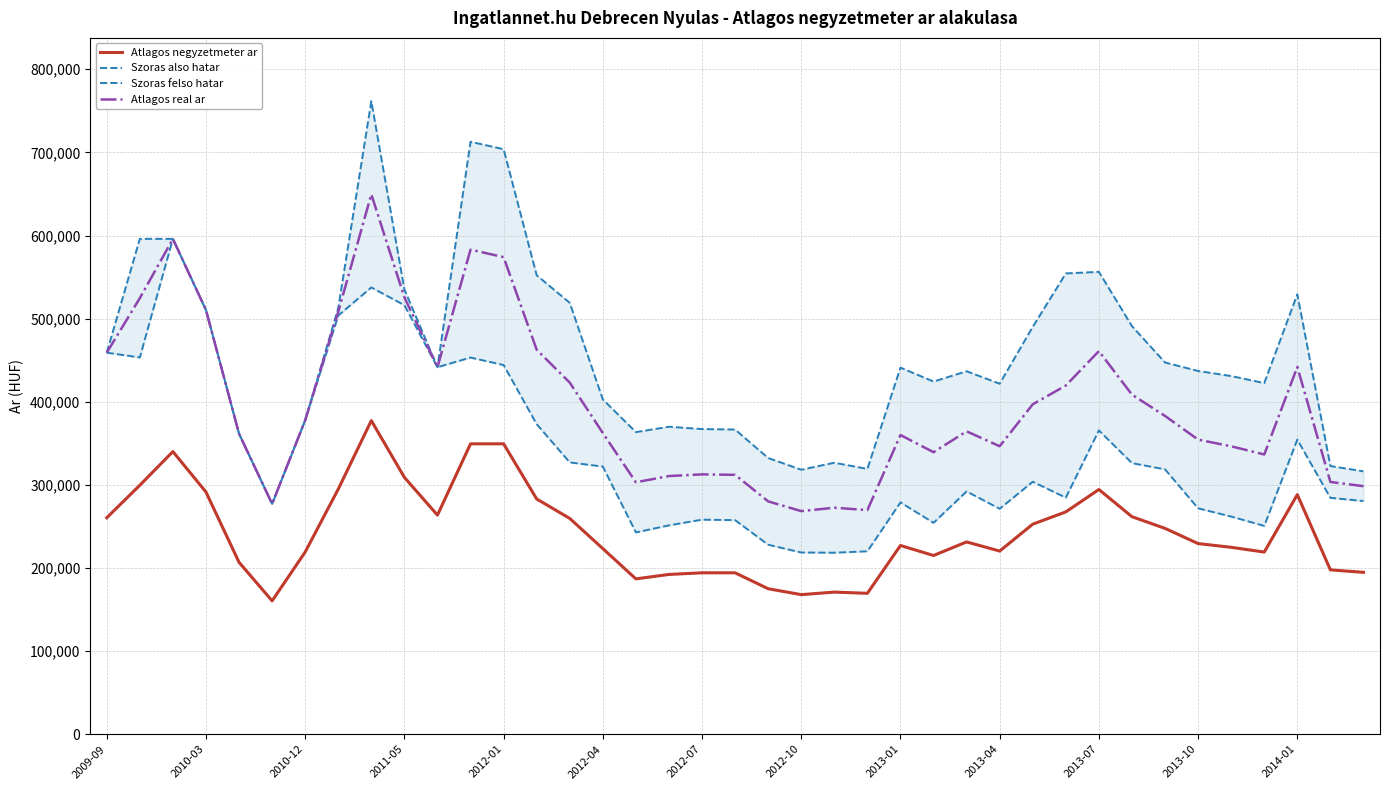

How many data points in Szoras also hatar are above 303765?

19